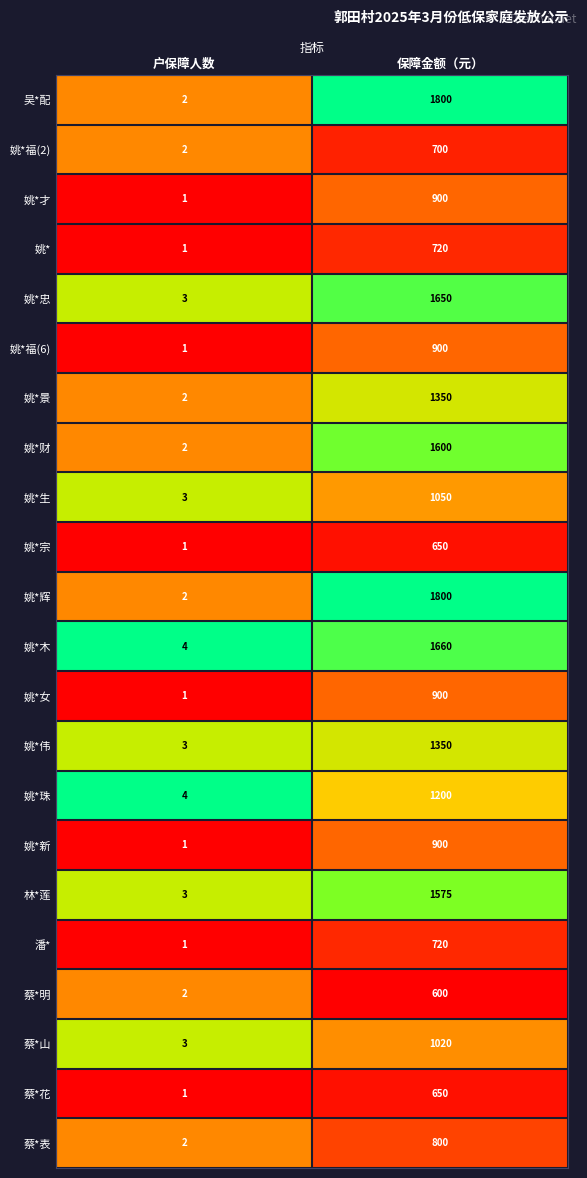

What is the spread (max minus min) of values at 户保障人数?

3